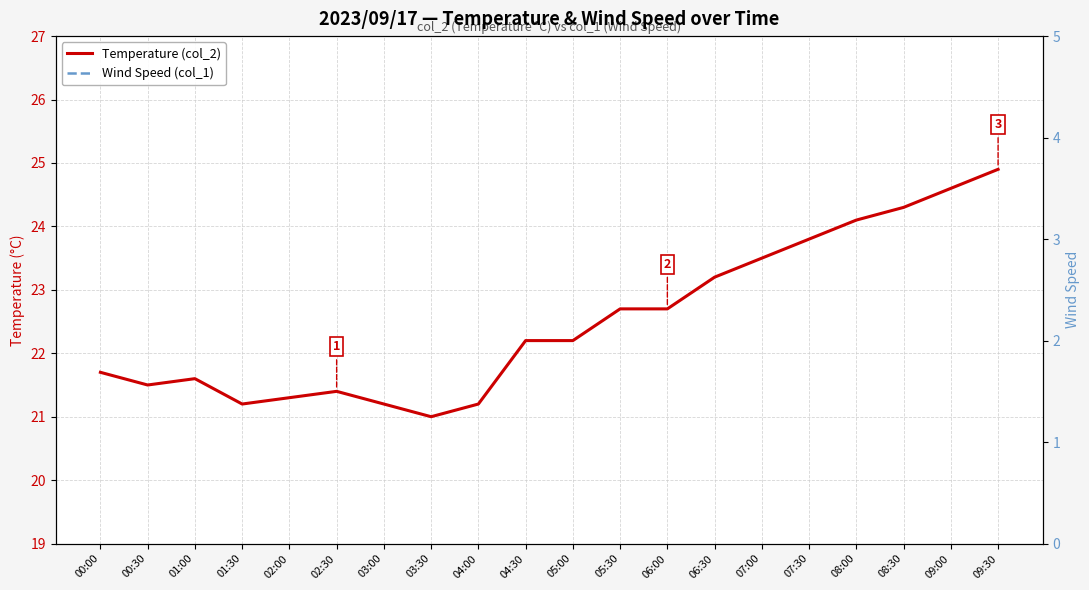

Reading left to right, transcribe all the data shown in this chart.

Temperature (col_2): 00:00=21.7	00:30=21.5	01:00=21.6	01:30=21.2	02:00=21.3	02:30=21.4	03:00=21.2	03:30=21.0	04:00=21.2	04:30=22.2	05:00=22.2	05:30=22.7	06:00=22.7	06:30=23.2	07:00=23.5	07:30=23.8	08:00=24.1	08:30=24.3	09:00=24.6	09:30=24.9
Wind Speed (col_1): 00:00=0.0	00:30=0.0	01:00=0.0	01:30=0.0	02:00=0.0	02:30=1.6	03:00=0.0	03:30=0.0	04:00=0.0	04:30=1.6	05:00=1.1	05:30=1.1	06:00=0.6	06:30=0.7	07:00=0.9	07:30=1.1	08:00=1.2	08:30=1.3	09:00=1.4	09:30=1.5